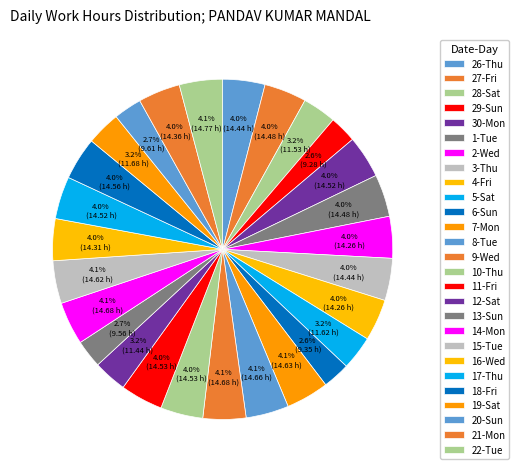

Which has a higher value, 19-Sat or 18-Fri?

18-Fri